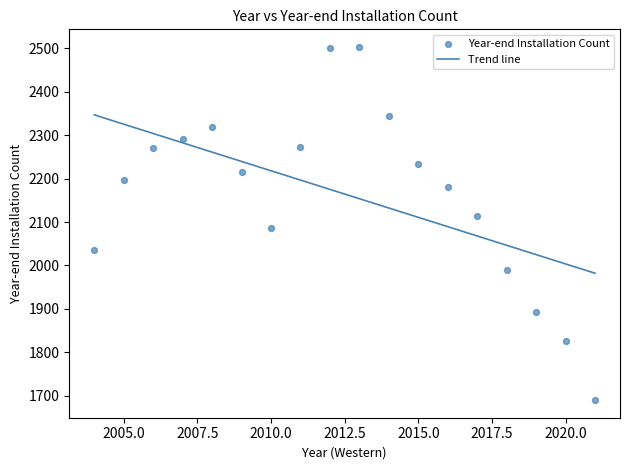

What is the range of X values (max minus min)?

17